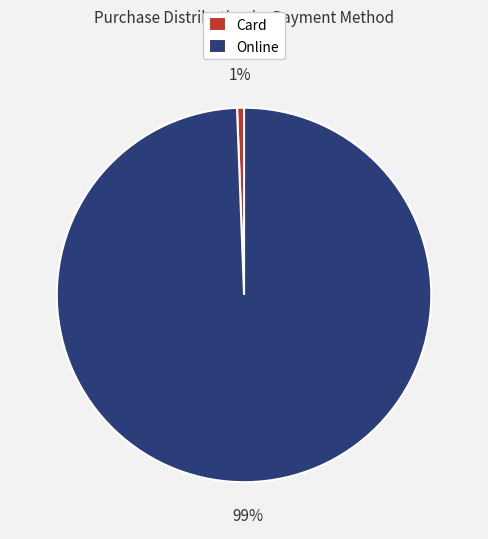

To the nearest percent, what portion does Card represent?

1%